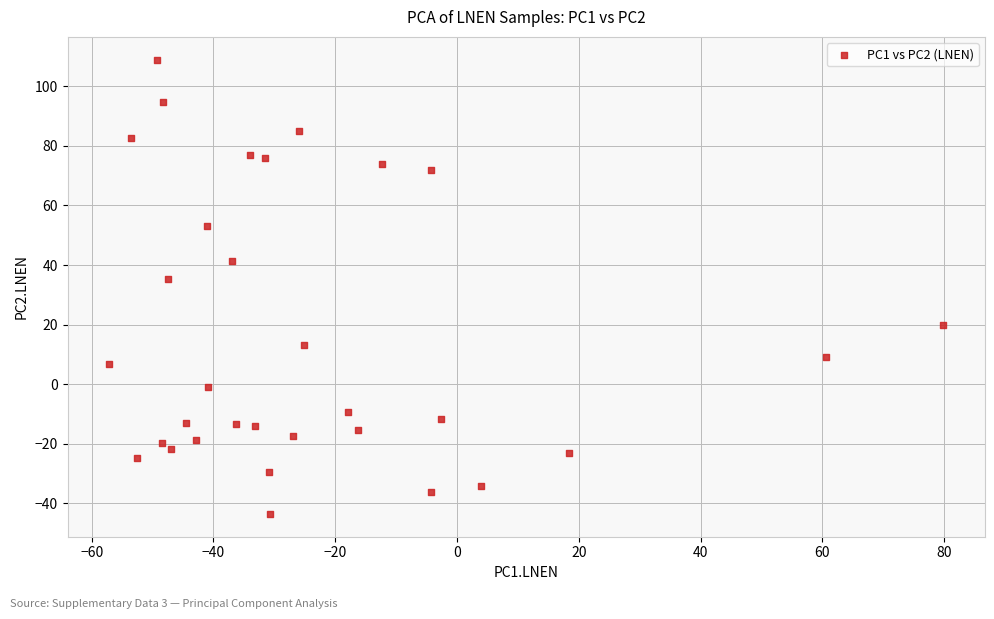

What Y value in the scatter plot is closest to 32?

35.2